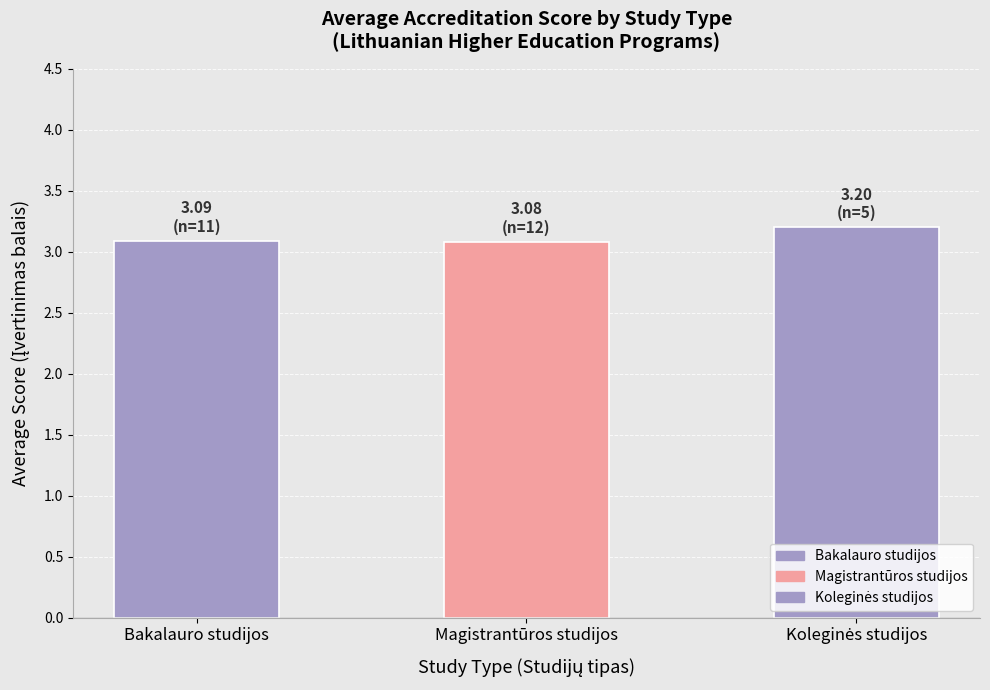

Does the chart contain any negative values?

No